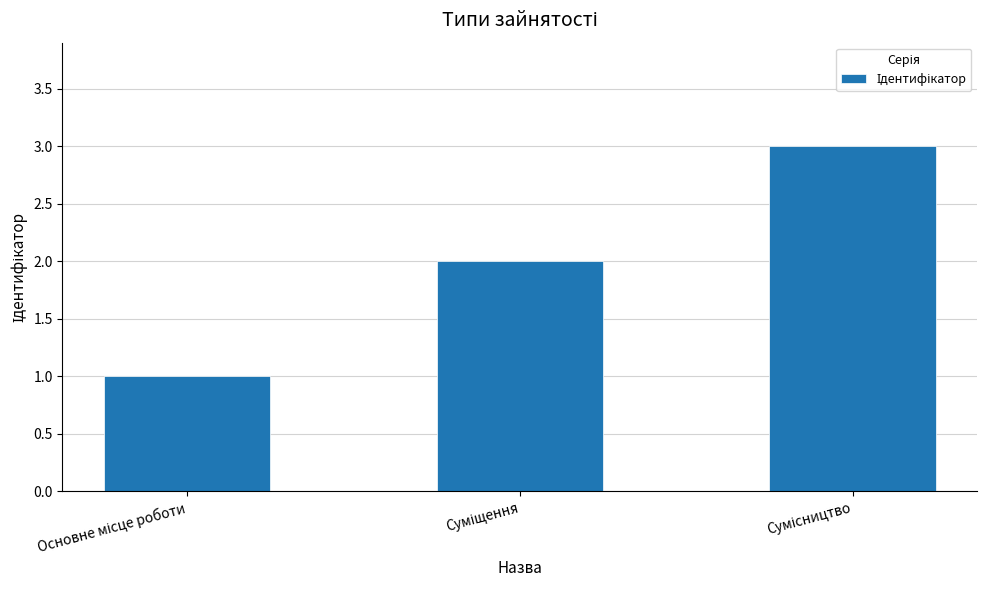

What is the value of the 1st bar from the left?

1